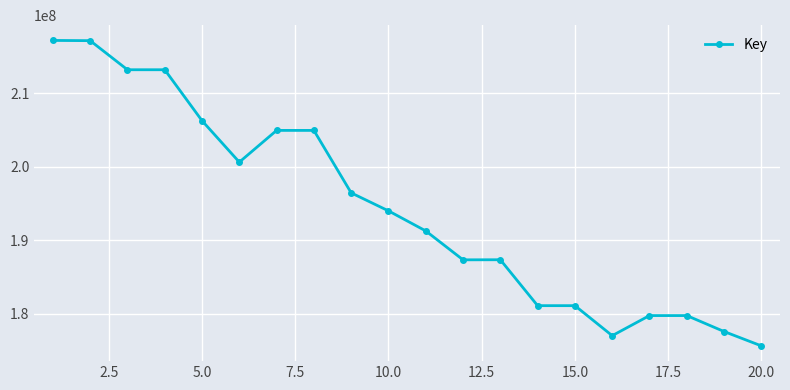

What is the minimum value shown in the chart?

175670122